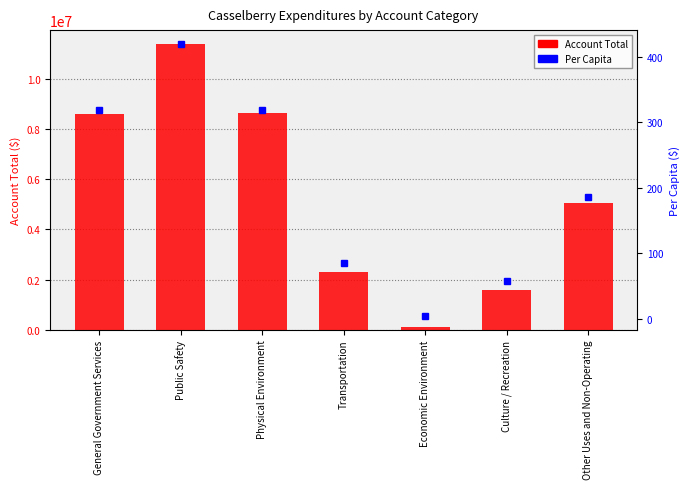

Count the number of categories in the chart.

7